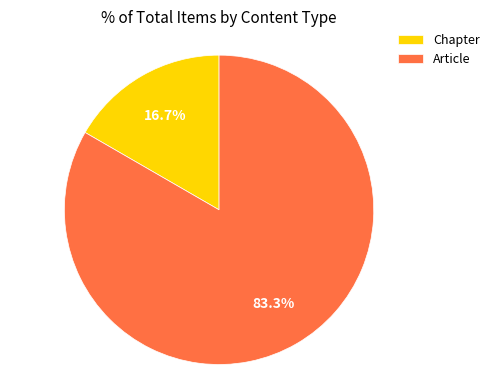

What percentage is NOT represented by Chapter?

83.3%